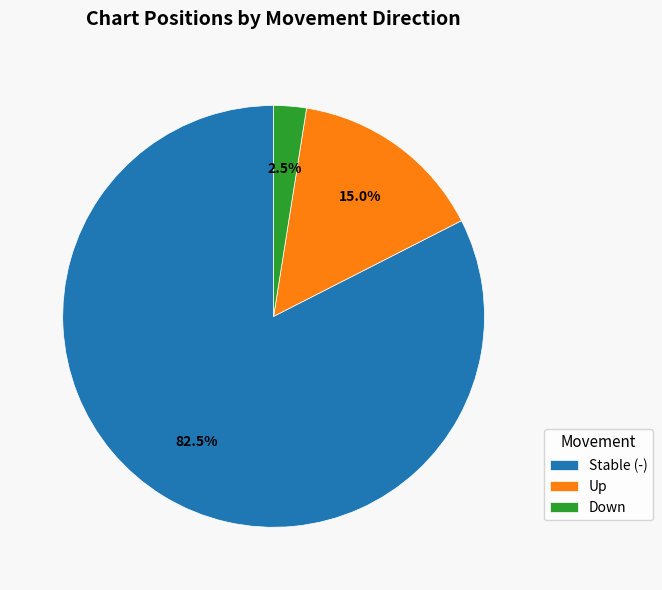

To the nearest percent, what is the average slice percentage?

33%